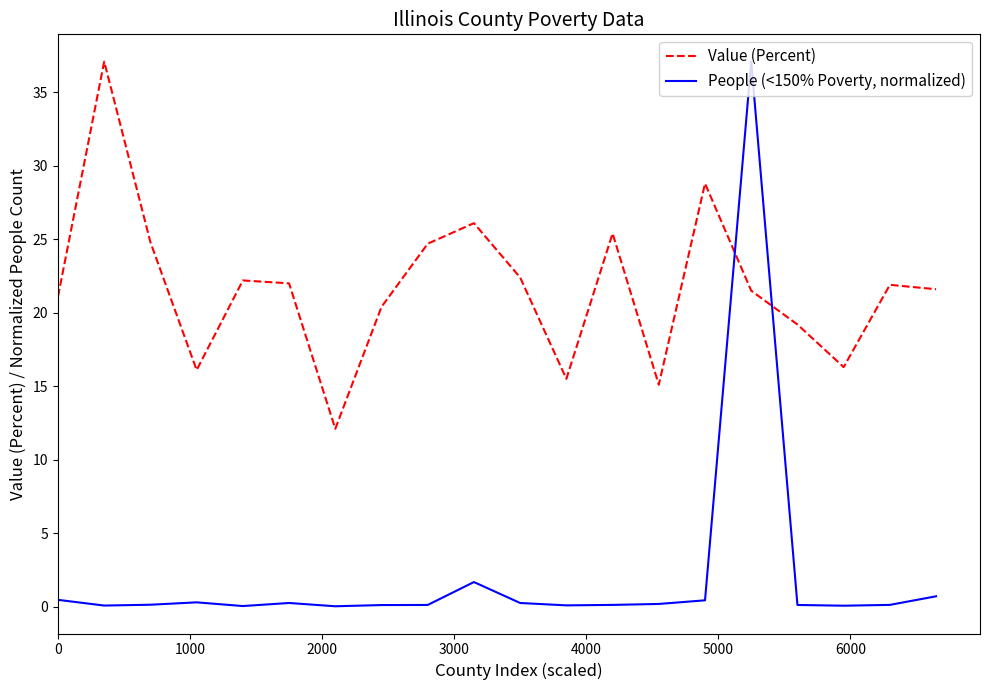

Which series has the widest spread of values?

People (<150% Poverty, normalized)